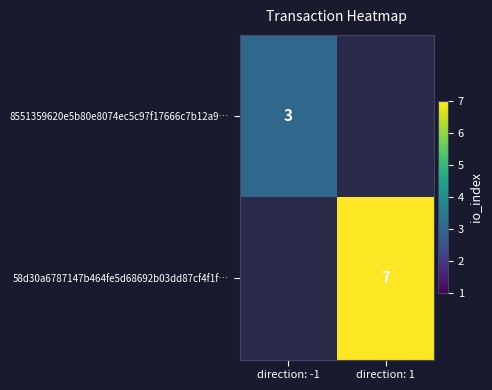

Is the value of 8551359620e5b80e8074ec5c97f17666c7b12a9… at direction: -1 greater than the value of 58d30a6787147b464fe5d68692b03dd87cf4f1f… at direction: 1?

No